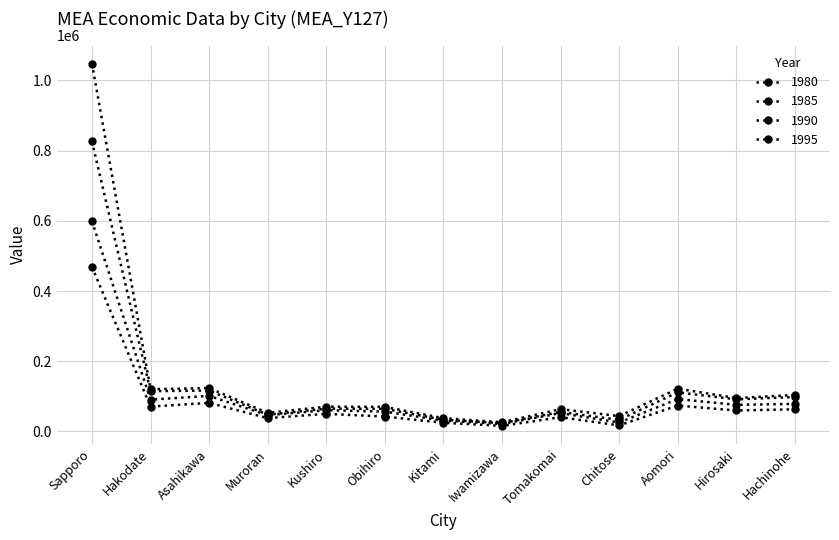

What is the approximate value of 1990 at Kitami?

33487.4